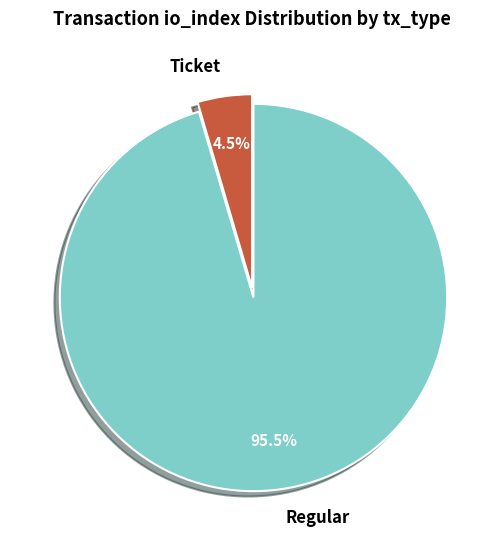

Is the sum of Ticket and Regular greater than half?

Yes